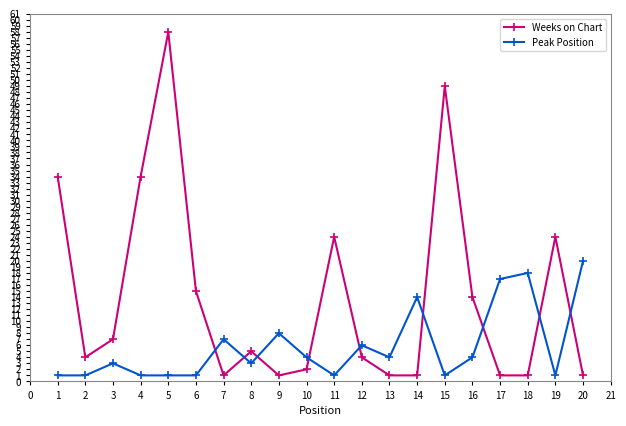

Where is the first local maximum for Weeks on Chart?

5